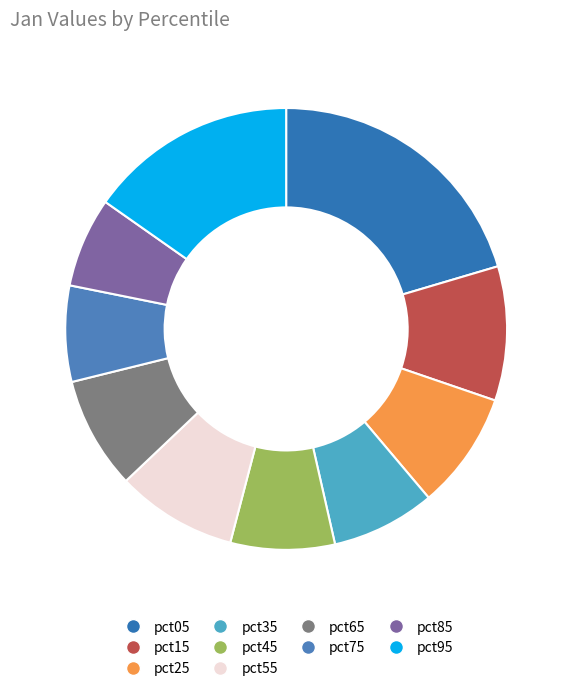

Which slice is the largest?

pct05